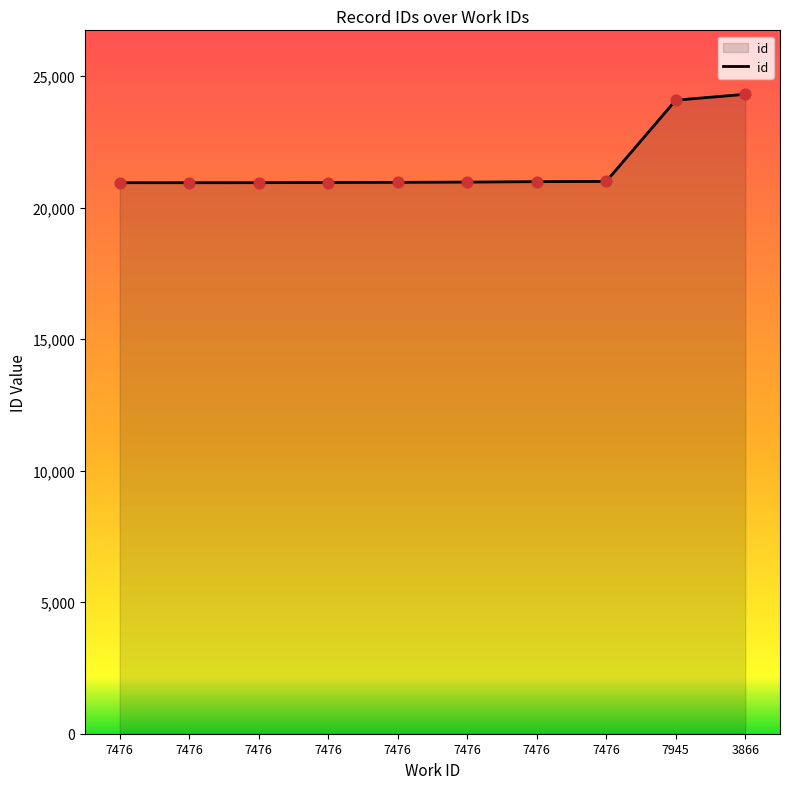

What is the change in value from 7476 to 7476?

+8